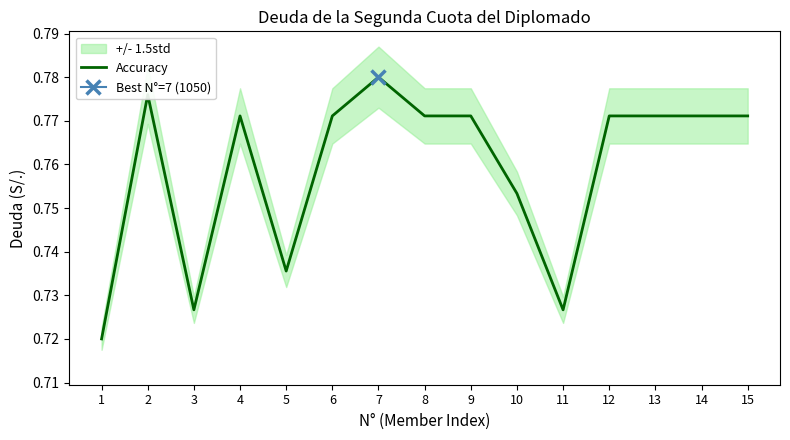

What is the sum of the values at 13 and 4?

1.5